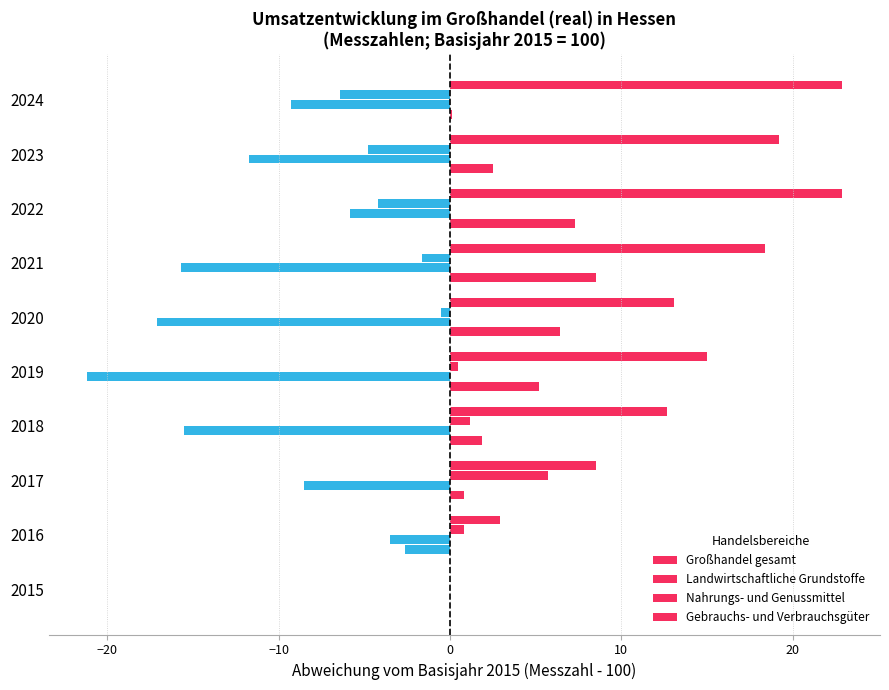

How many distinct data groups are displayed?

4